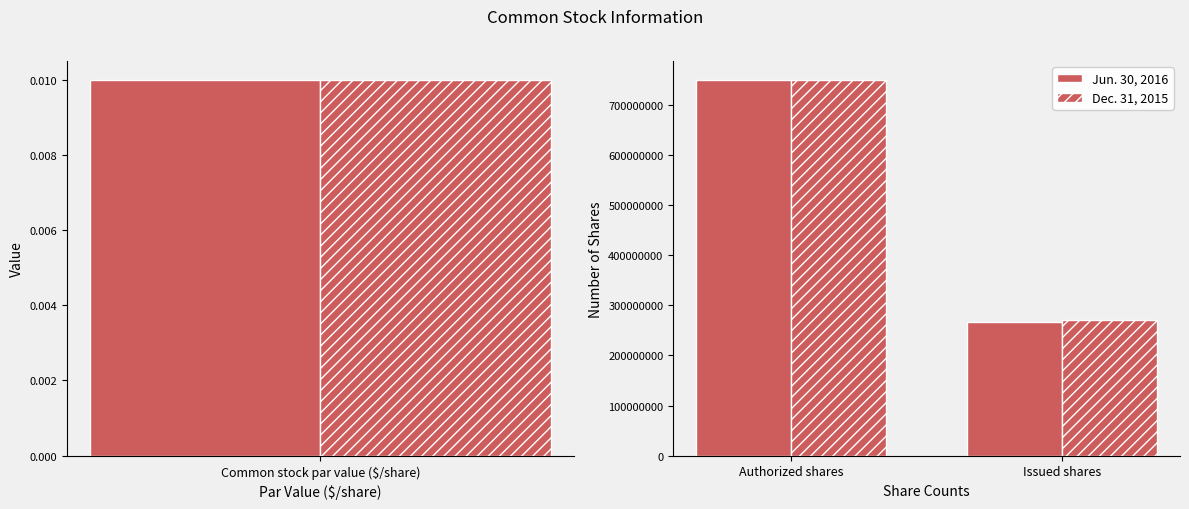

Which series has the largest total across all categories?

Dec. 31, 2015